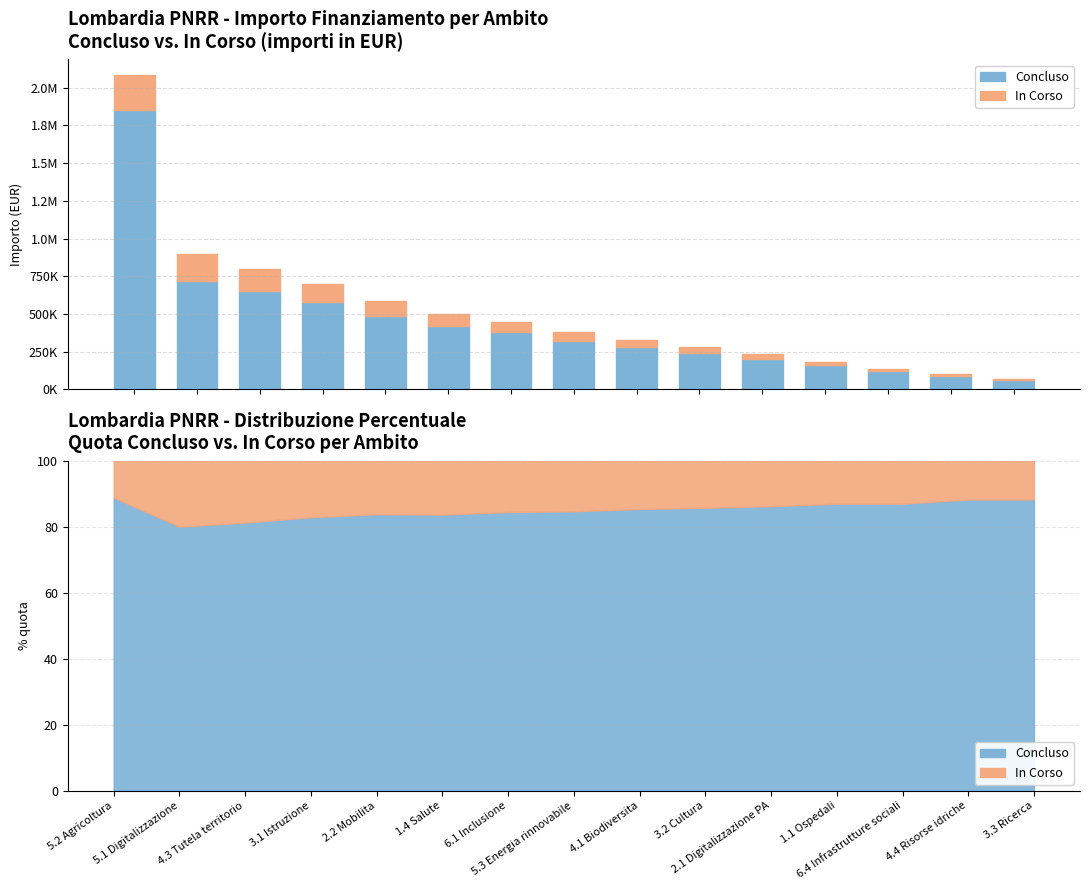

Reading left to right, extract all data points from this chart.

Concluso: 1850000	720000	650000	580000	490000	420000	380000	320000	280000	240000	200000	160000	120000	90000	60000
In Corso: 234000	180000	150000	120000	95000	82000	70000	58000	48000	40000	32000	24000	18000	12000	8000